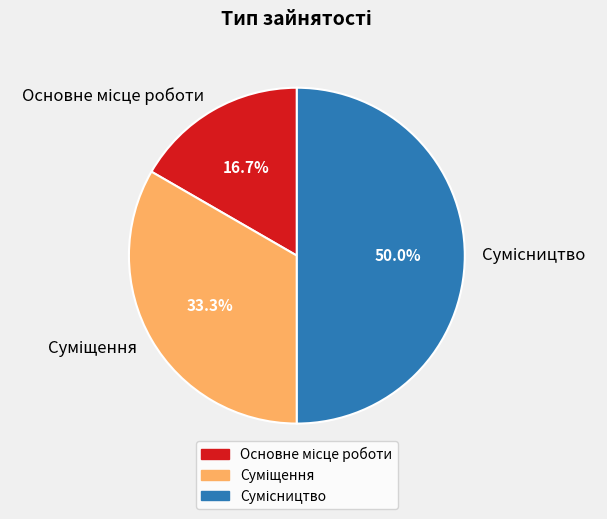

Rank the categories by value from lowest to highest.

Основне місце роботи, Суміщення, Сумісництво